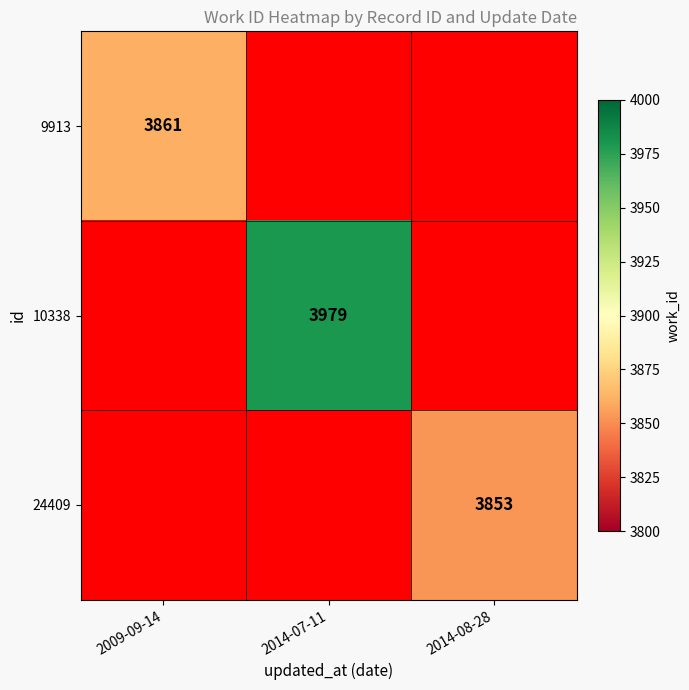

Is it true that 10338 equals 3979 at 2014-07-11?

True